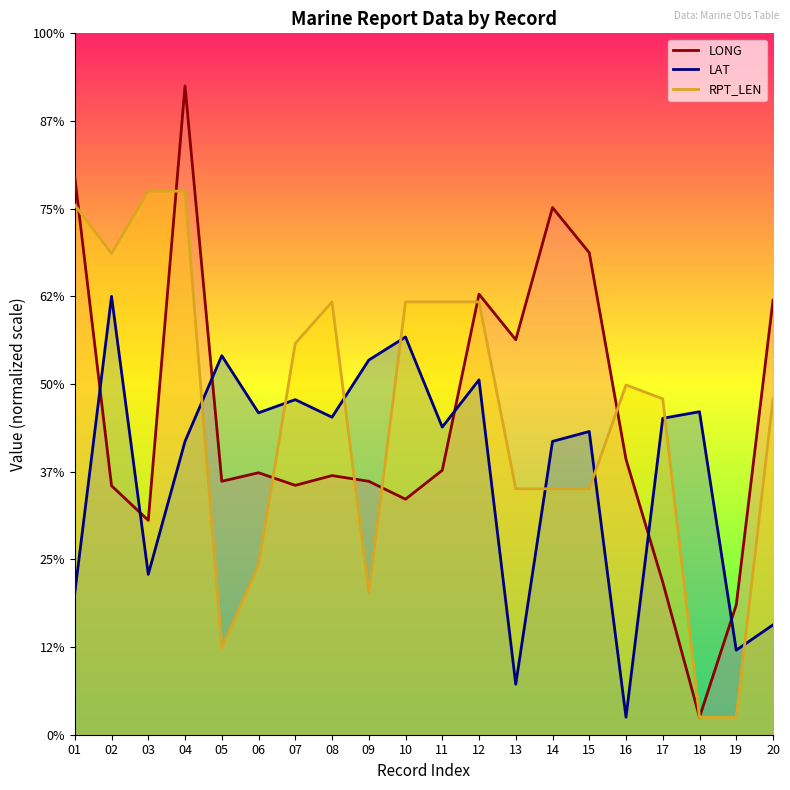

Rank the series by their maximum value, from lowest to highest.

LAT, RPT_LEN, LONG